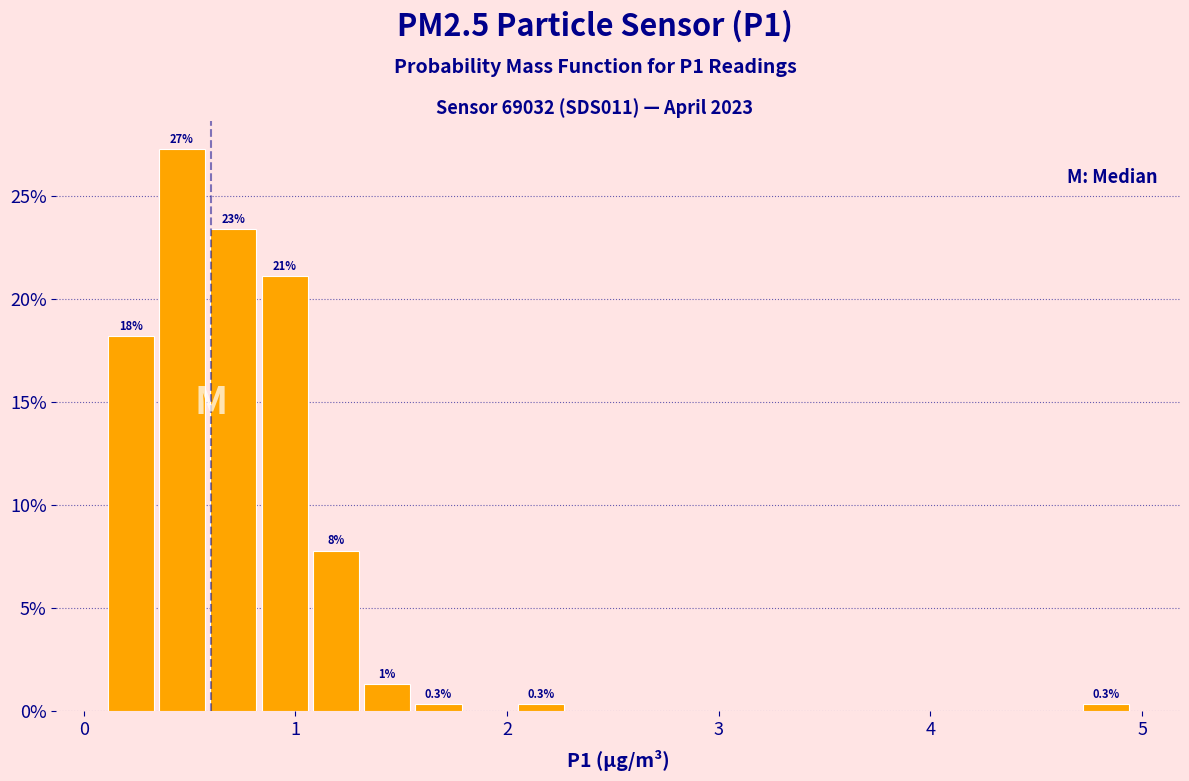

Read against the x-axis, roughly where is the centre of the tallest bar?

0.5